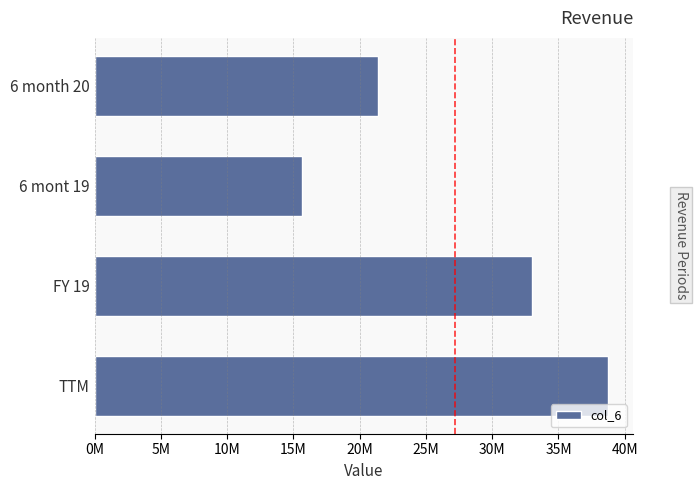

Rank the categories by value from highest to lowest.

TTM, FY 19, 6 month 20, 6 mont 19